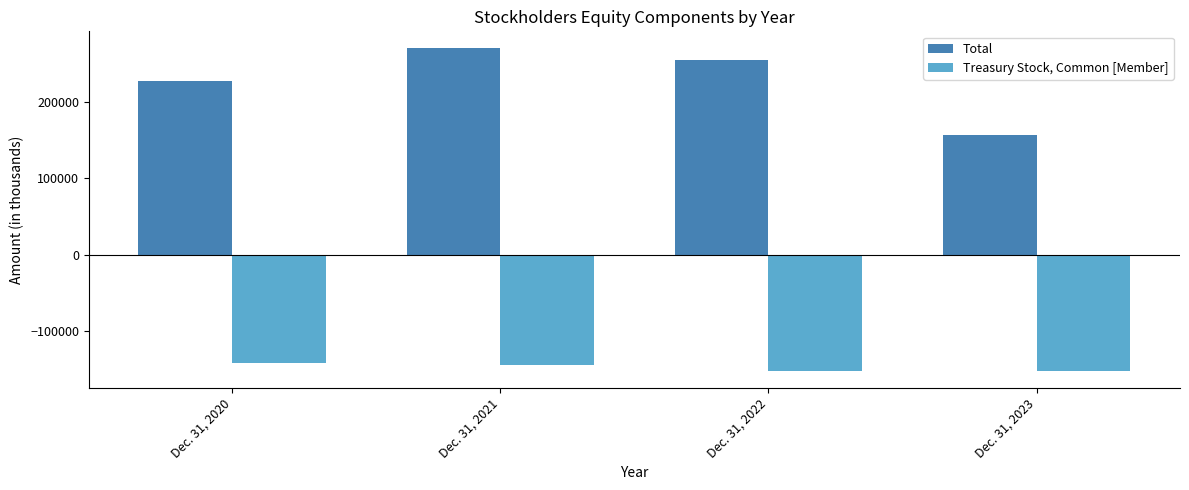

At how many categories does at least one series exceed 80100?

4